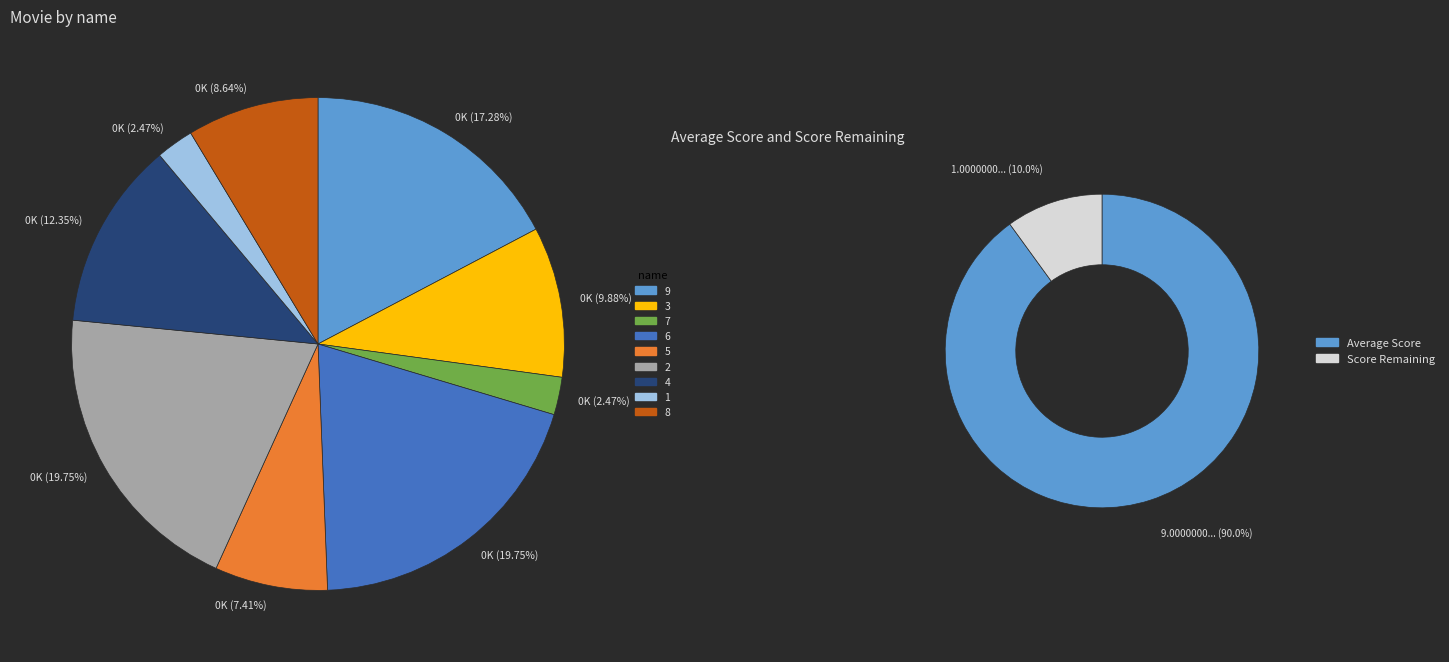

Is there any slice that represents more than half of the pie?

No